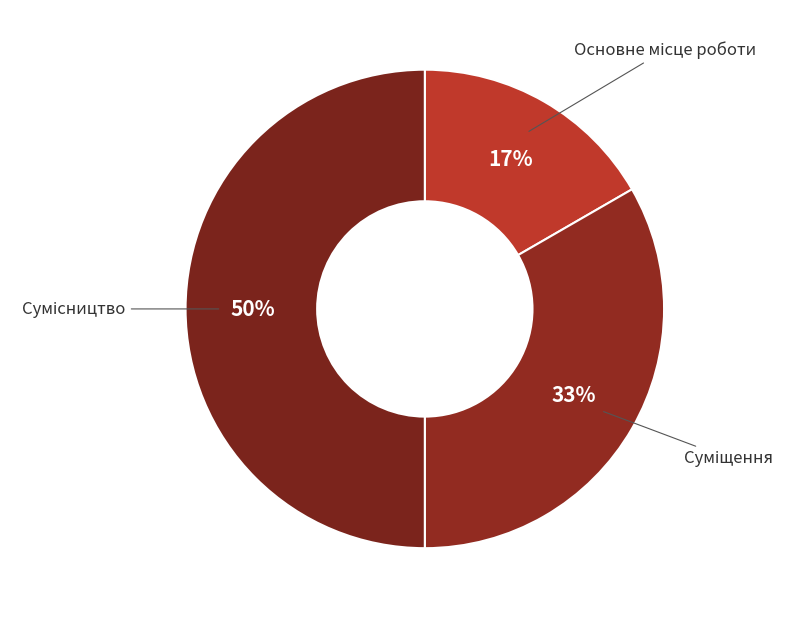

To the nearest percent, what is the average slice percentage?

33%